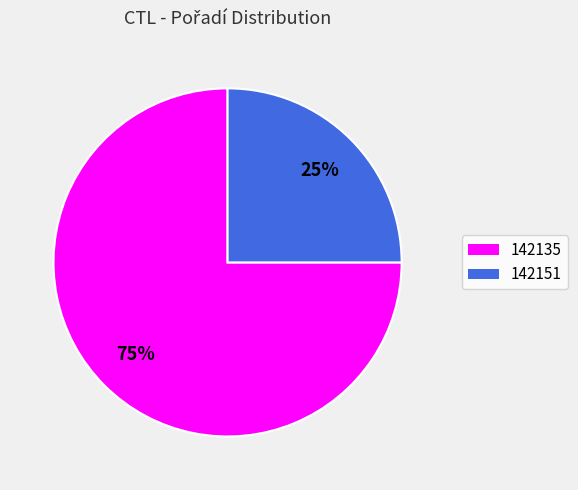

Is it true that 142151 is 18% of the pie?

False